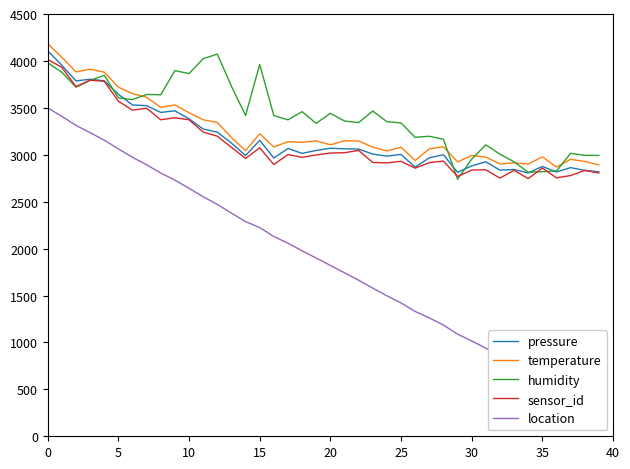

The sensor_id series shows 3742.1 at 29. True or false?

False